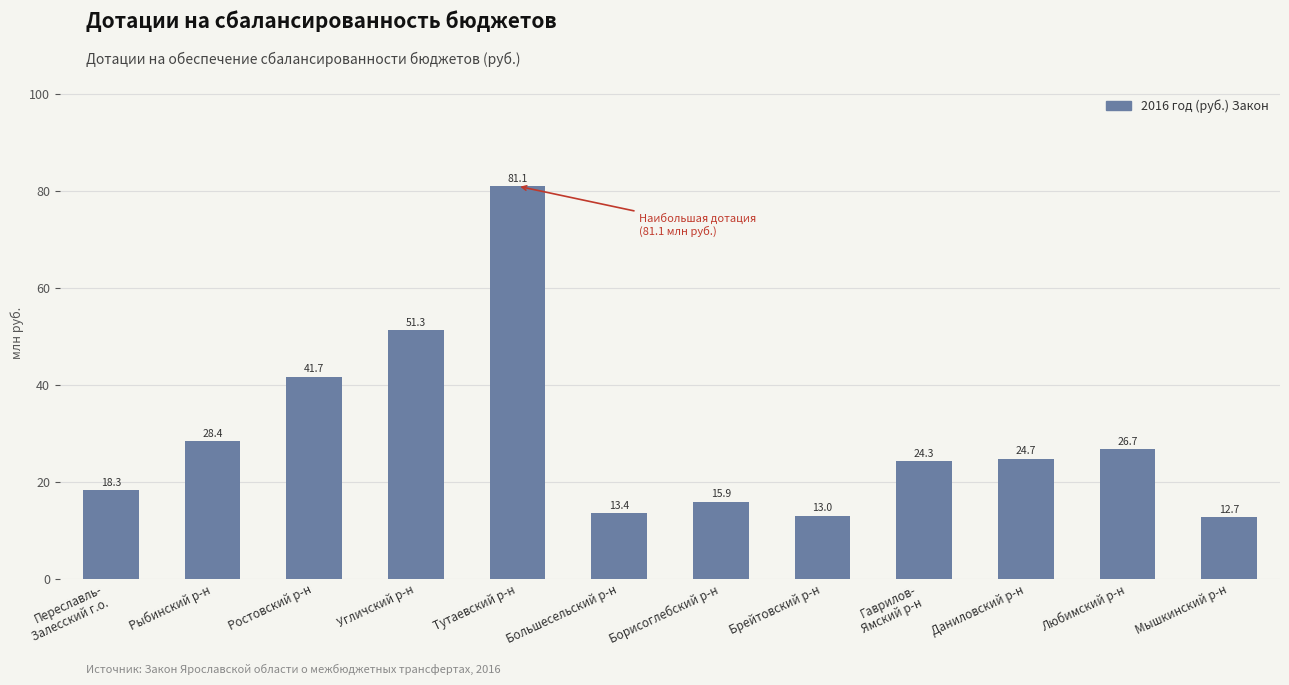

At which category does the chart reach its peak across all series?

Тутаевский р-н